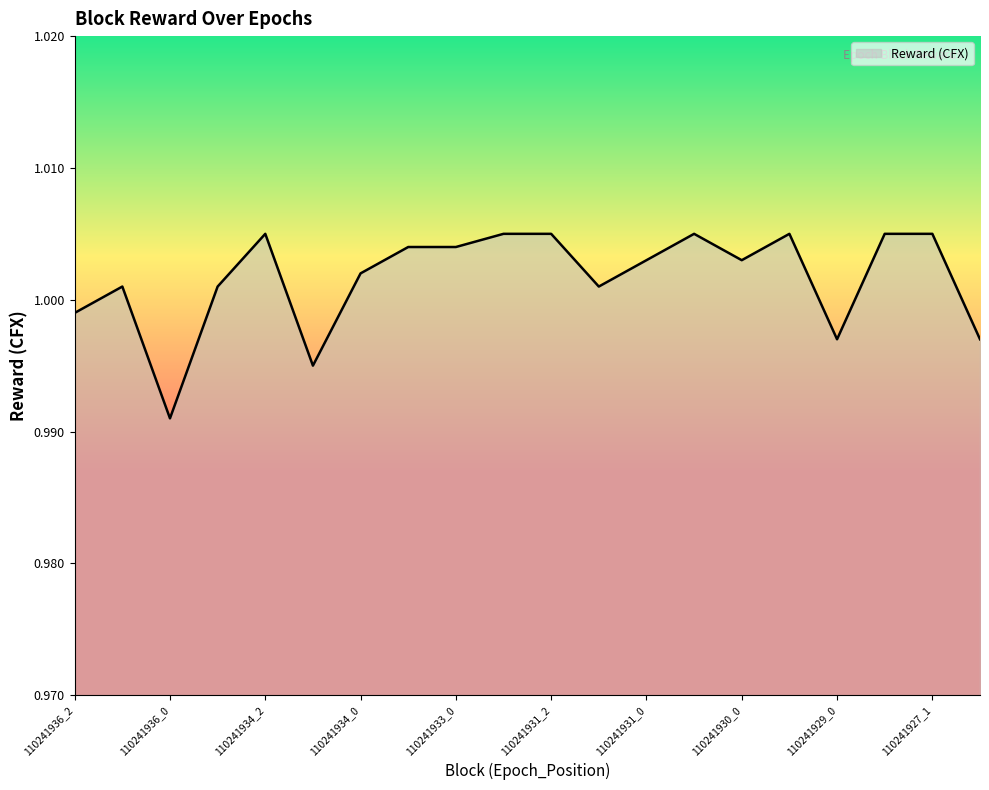

What is the value of the 17th point from the left?

1.0